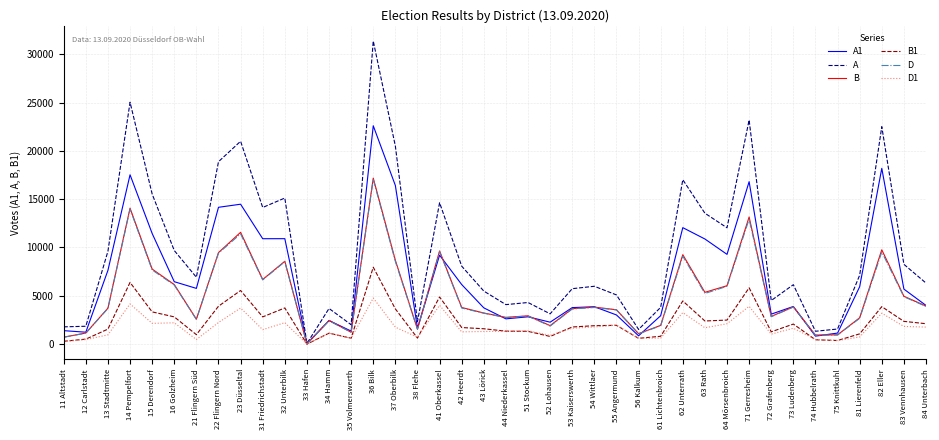

Is it true that A1 equals 5545 at 72 Grafenberg?

False